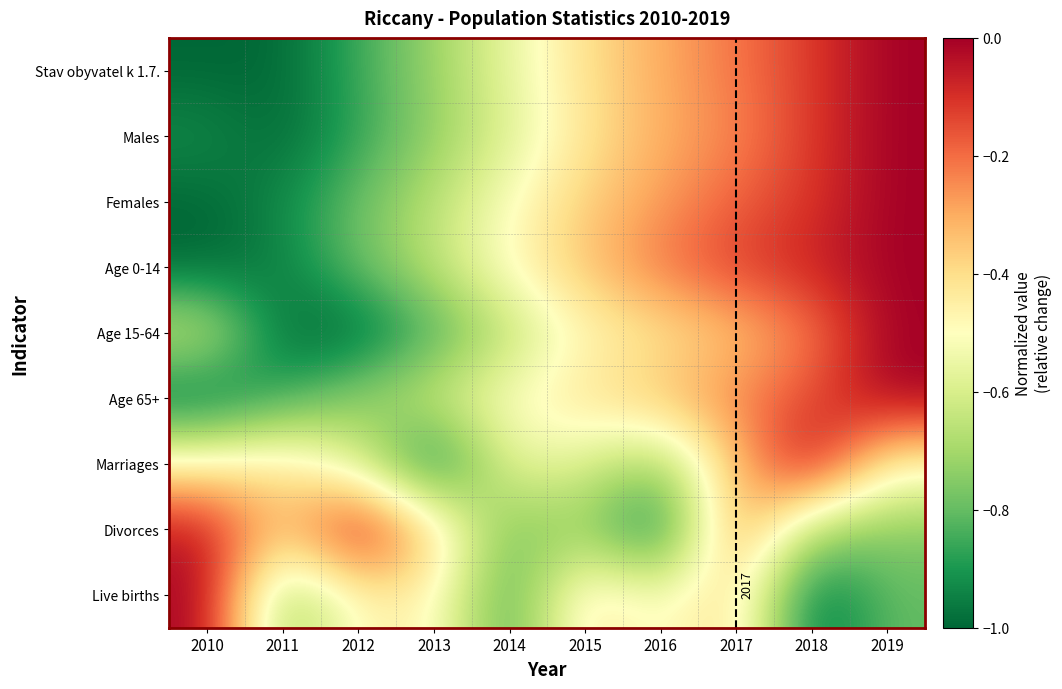

The Stav obyvatel k 1.7. series shows -0.1 at 2018. True or false?

False